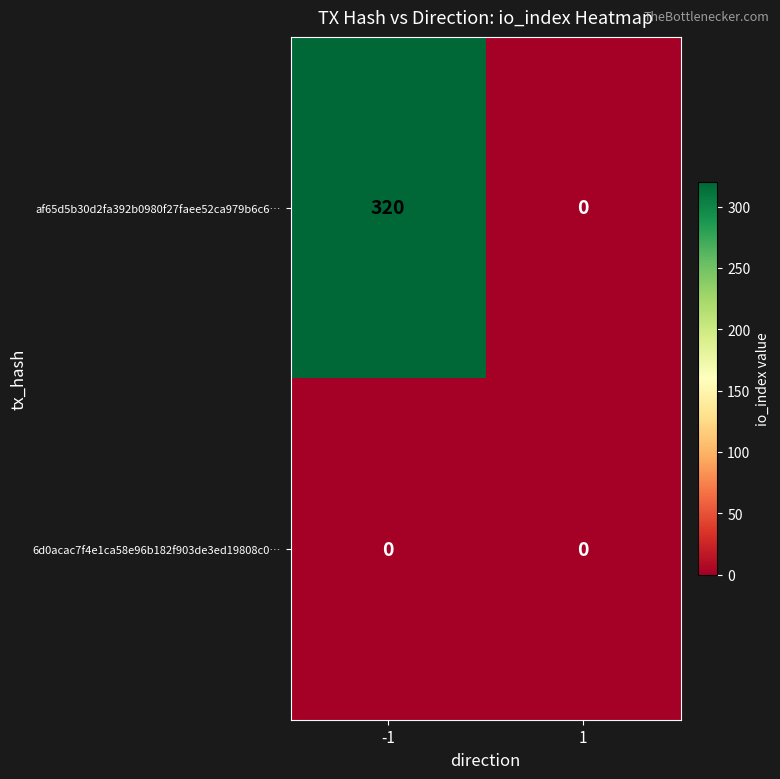

Read the af65d5b30d2fa392b0980f27faee52ca979b6c6… value at -1.

320